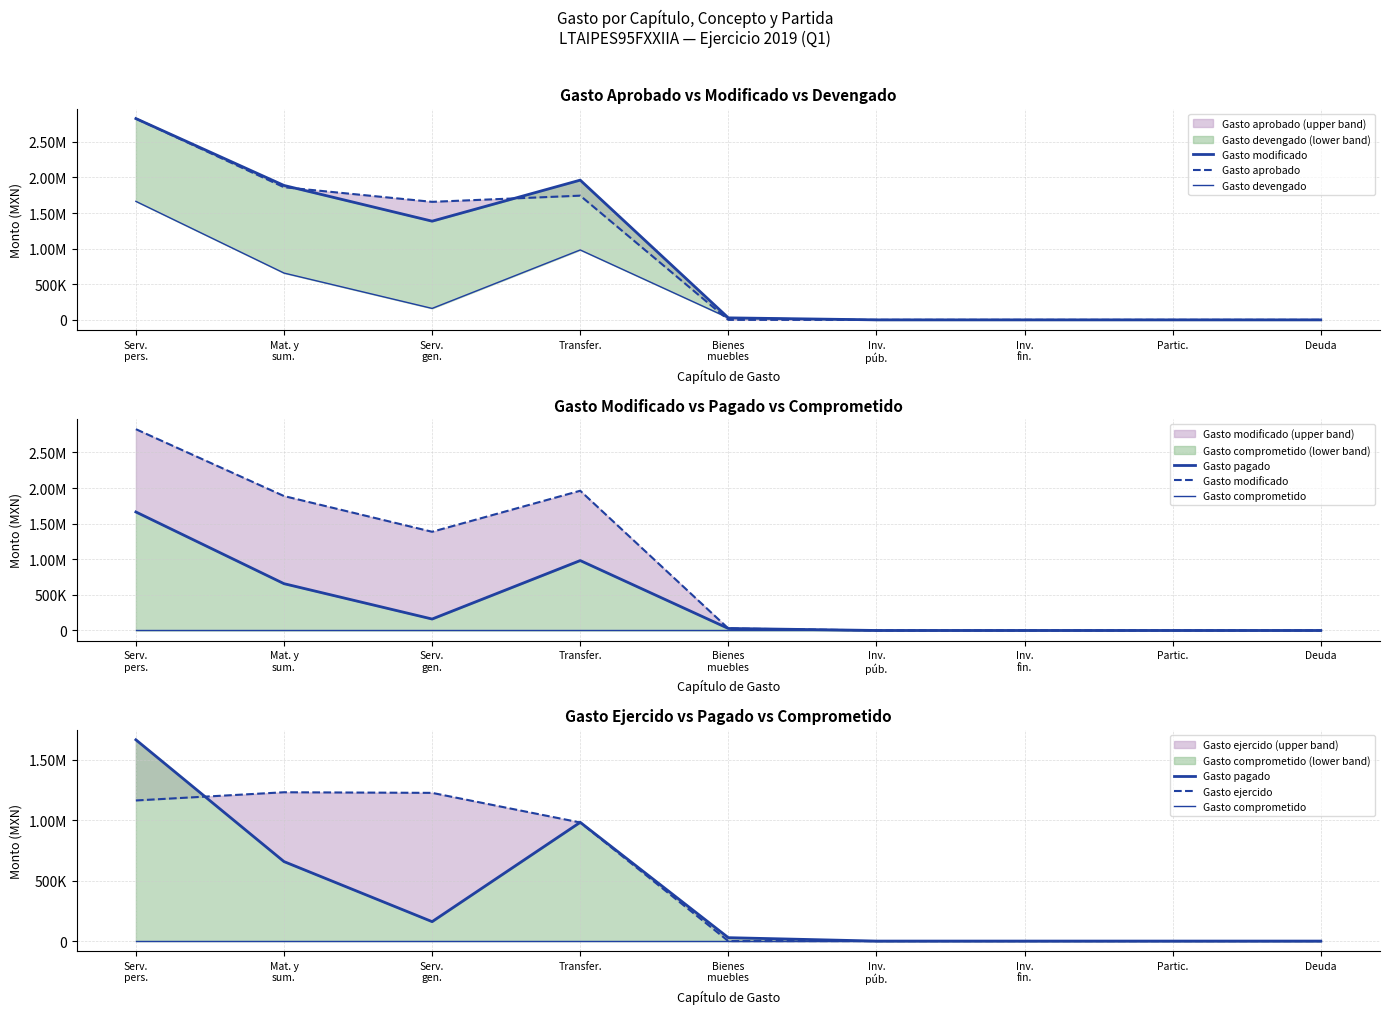

What is the difference between the highest and lowest values at Bienes
muebles?

28228.6